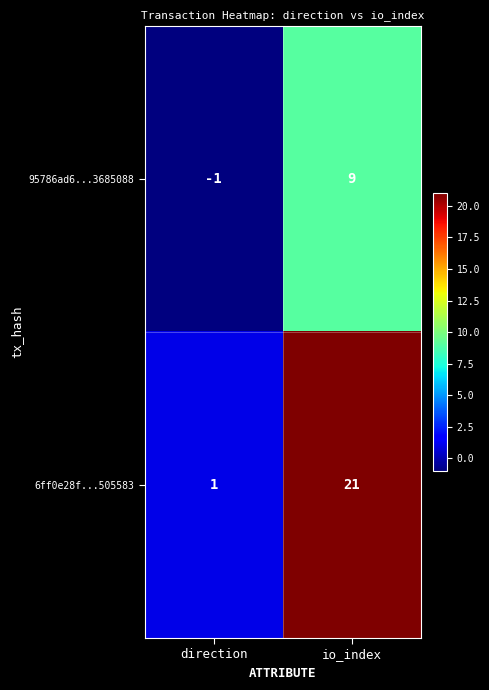

How many data points does each series have?

2